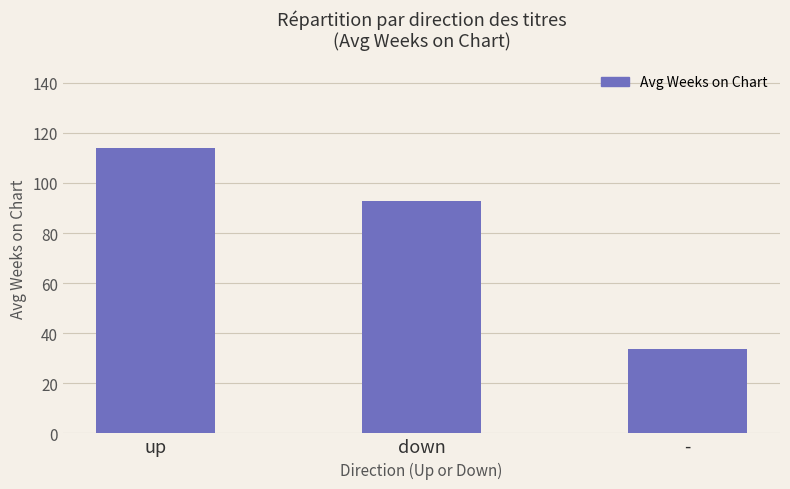

Between - and down, which is larger?

down